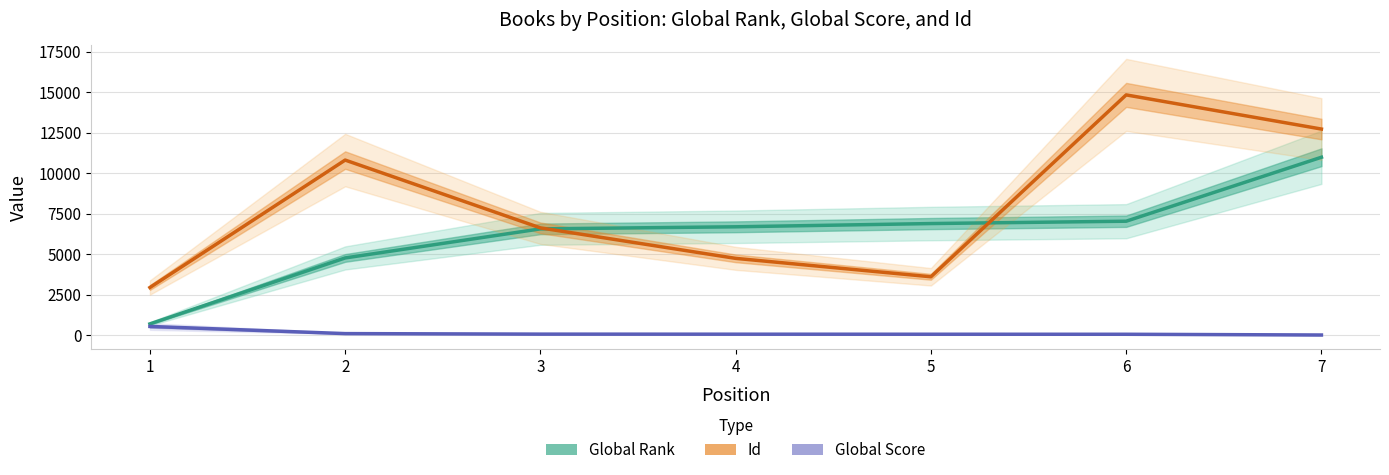

Is it true that Id equals 4734 at 4?

True